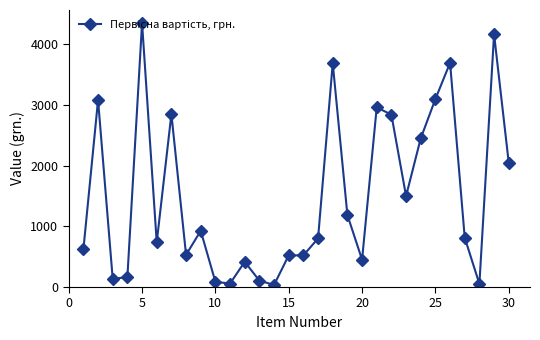

What is the value of the 7th point from the left?

2850.0